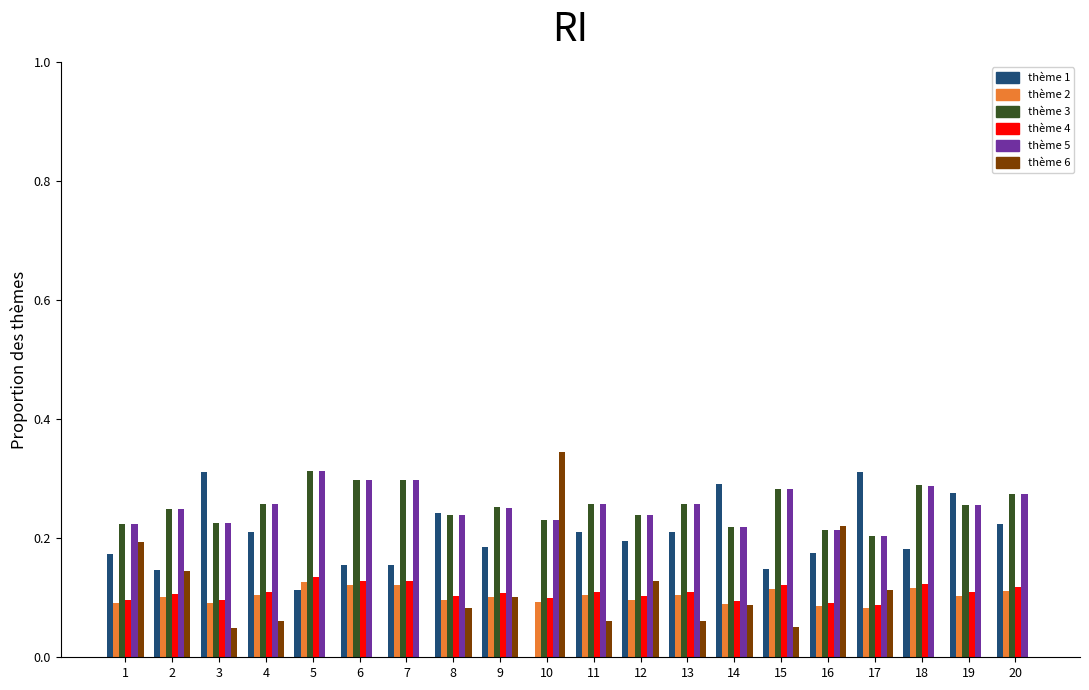

What is the total value across all series at 17?

1.0